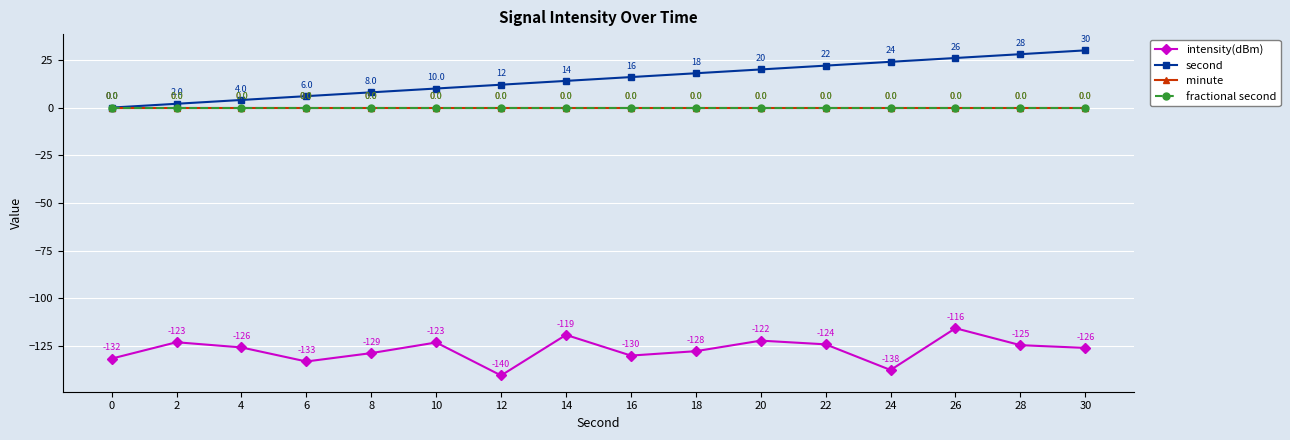

What are all the series names shown in the legend?

intensity(dBm), second, minute, fractional second